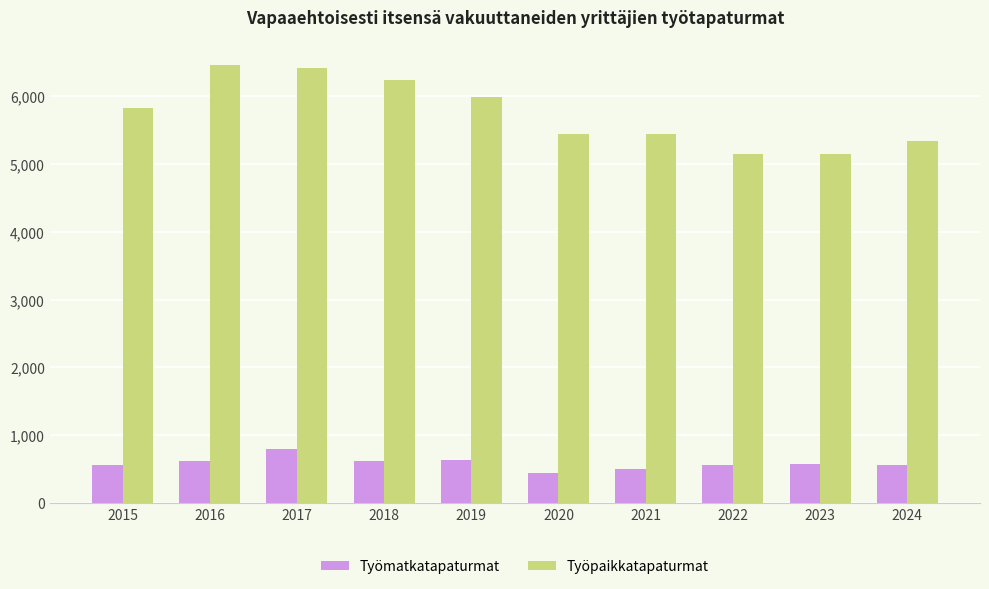

What is the difference between the Työpaikkatapaturmat values at 2015 and 2016?

640